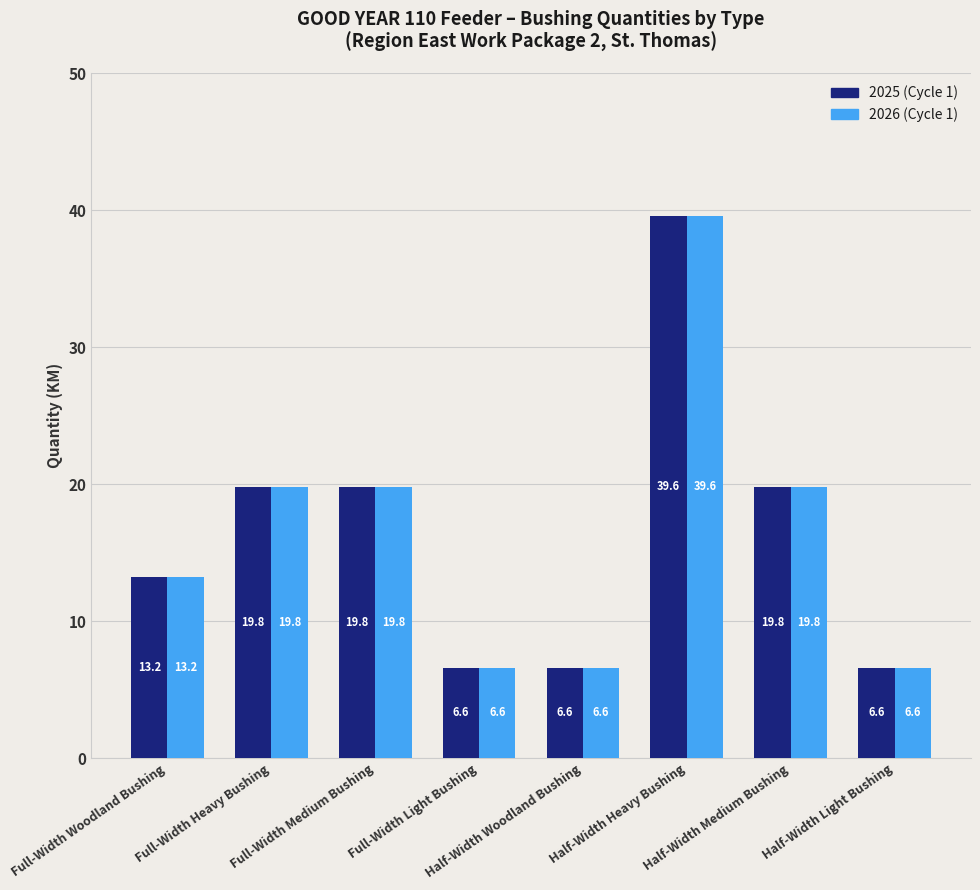

Does the chart contain any negative values?

No